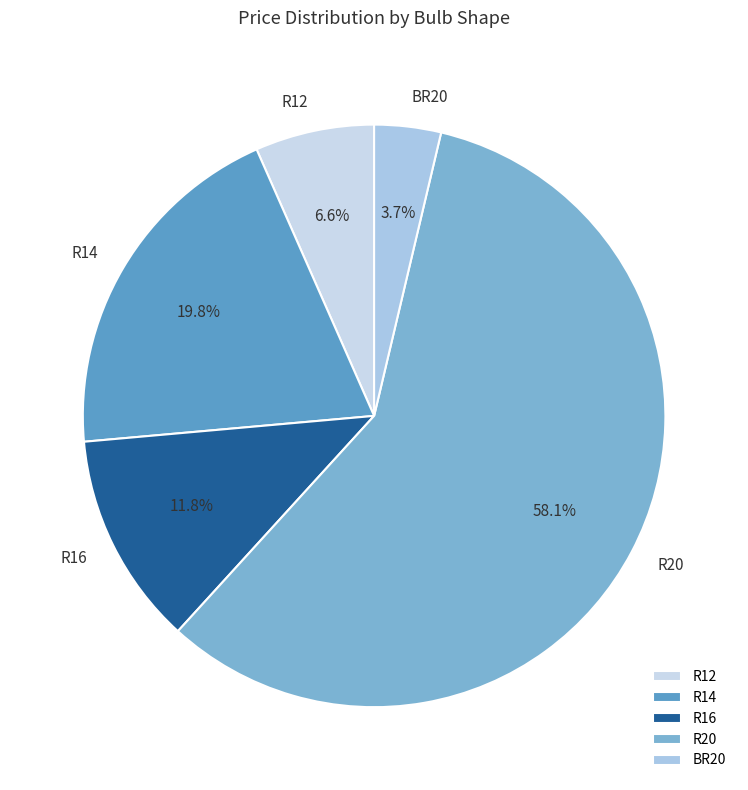

To the nearest percent, what portion does R14 represent?

20%